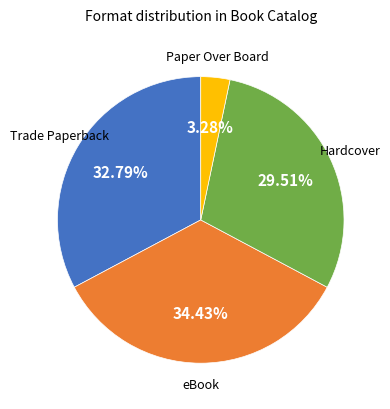

Is there any slice that represents more than half of the pie?

No